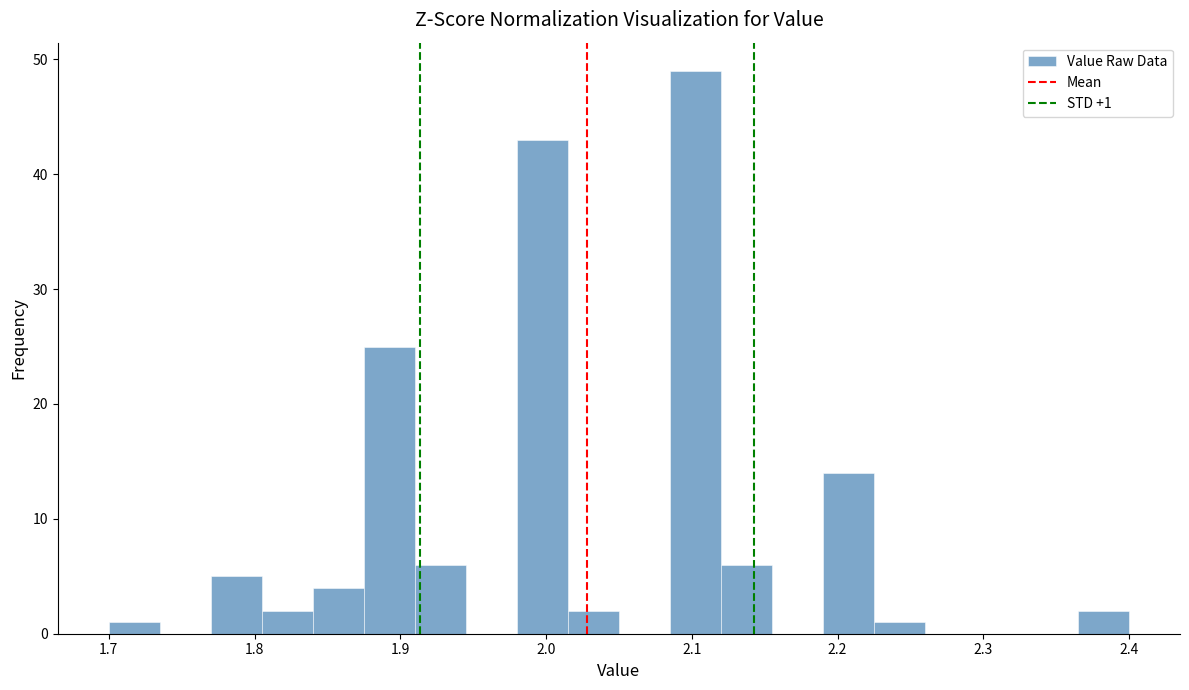

Around what value on the x-axis is the tallest bar? Give the approximate position of its centre, as read against the axis.

2.10